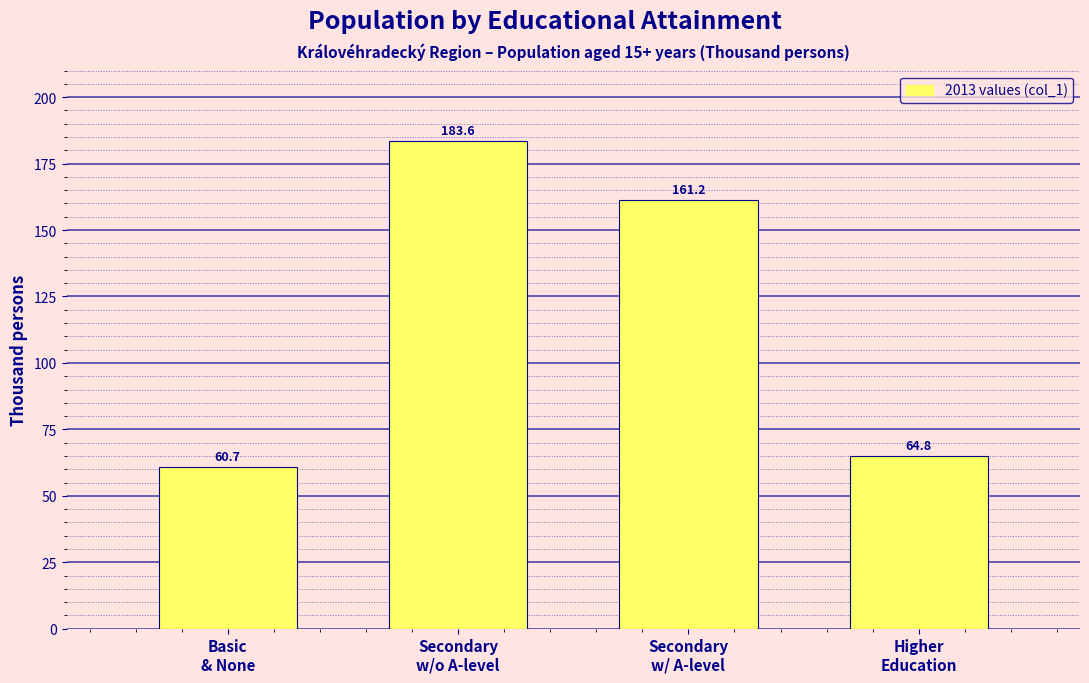

Reading right to left, list all the values displayed in this chart.

64.8	161.2	183.6	60.7